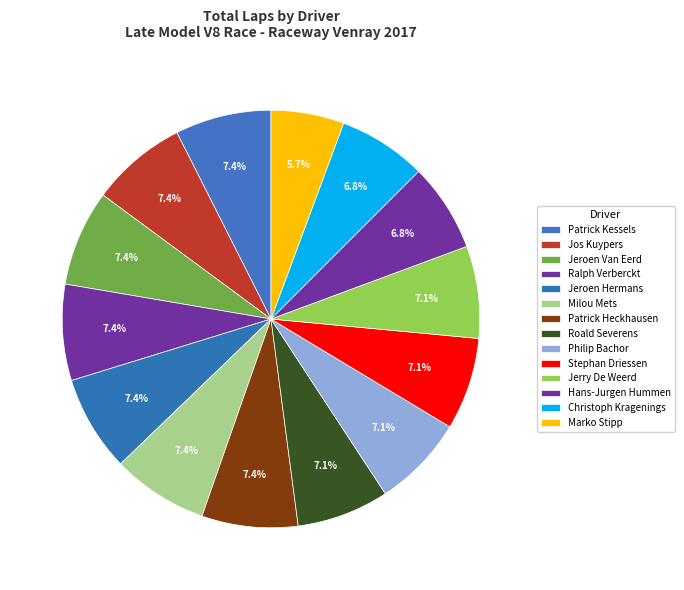

To the nearest percent, what portion does Jeroen Hermans represent?

7%